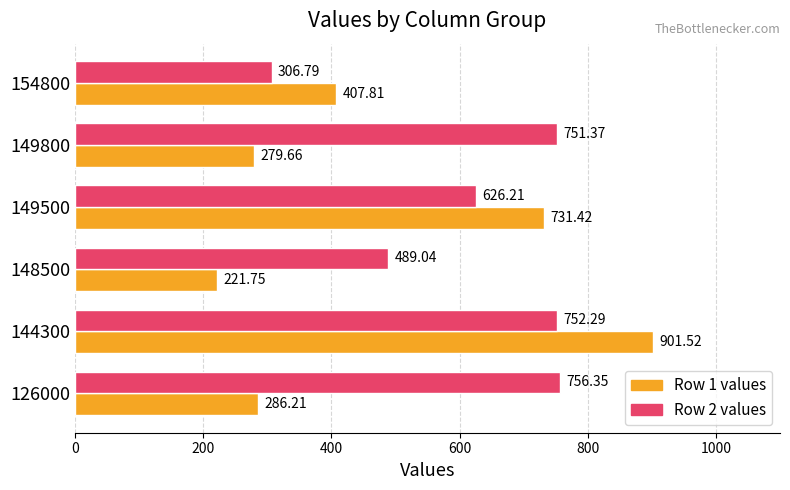

What is the total value across all series at 149800?

1031.0